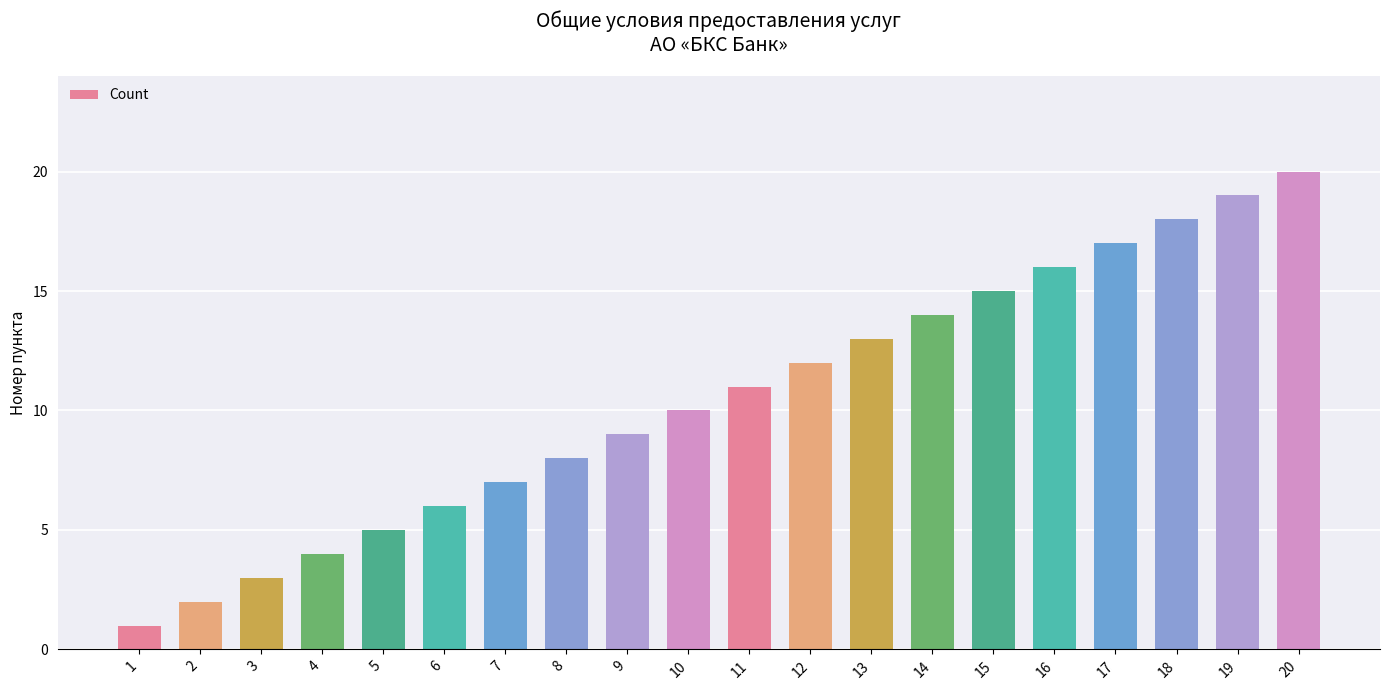

How many values are below 11?

10